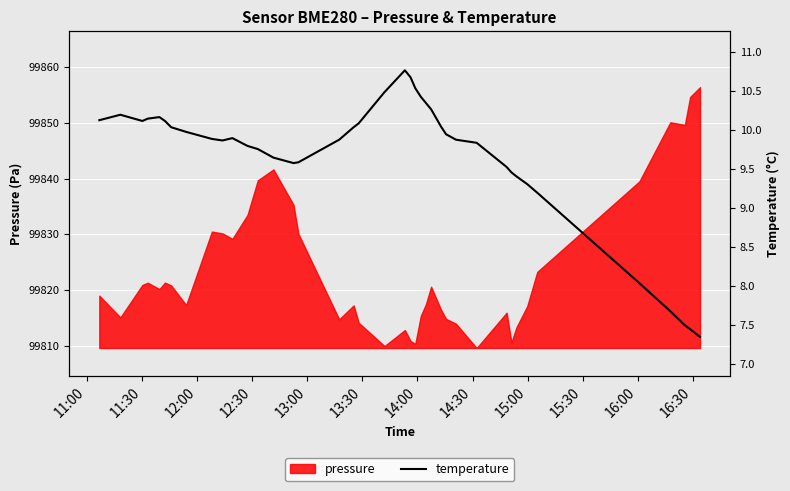

What is the sum of all values?

387.1